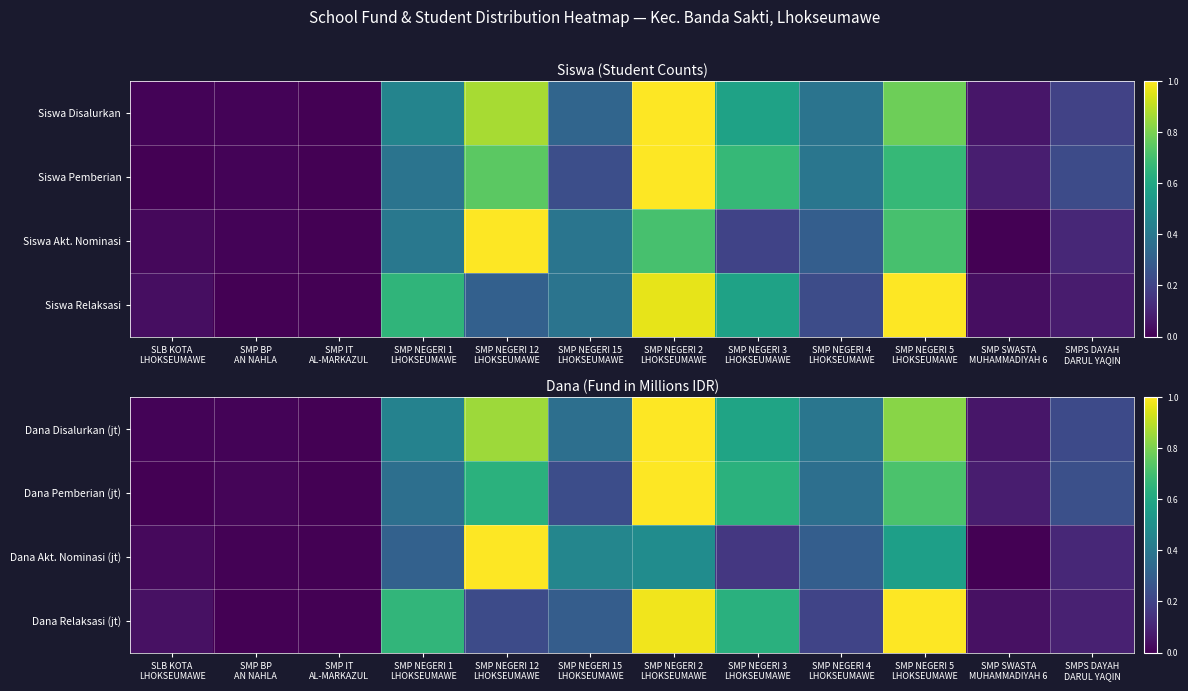

List the labels in order of Dana Disalurkan (jt) value, smallest first.

SMP IT AL-MARKAZUL, SLB KOTA LHOKSEUMAWE, SMP BP AN NAHLA, SMP SWASTA MUHAMMADIYAH 6, SMPS DAYAH DARUL YAQIN, SMP NEGERI 15 LHOKSEUMAWE, SMP NEGERI 4 LHOKSEUMAWE, SMP NEGERI 1 LHOKSEUMAWE, SMP NEGERI 3 LHOKSEUMAWE, SMP NEGERI 5 LHOKSEUMAWE, SMP NEGERI 12 LHOKSEUMAWE, SMP NEGERI 2 LHOKSEUMAWE